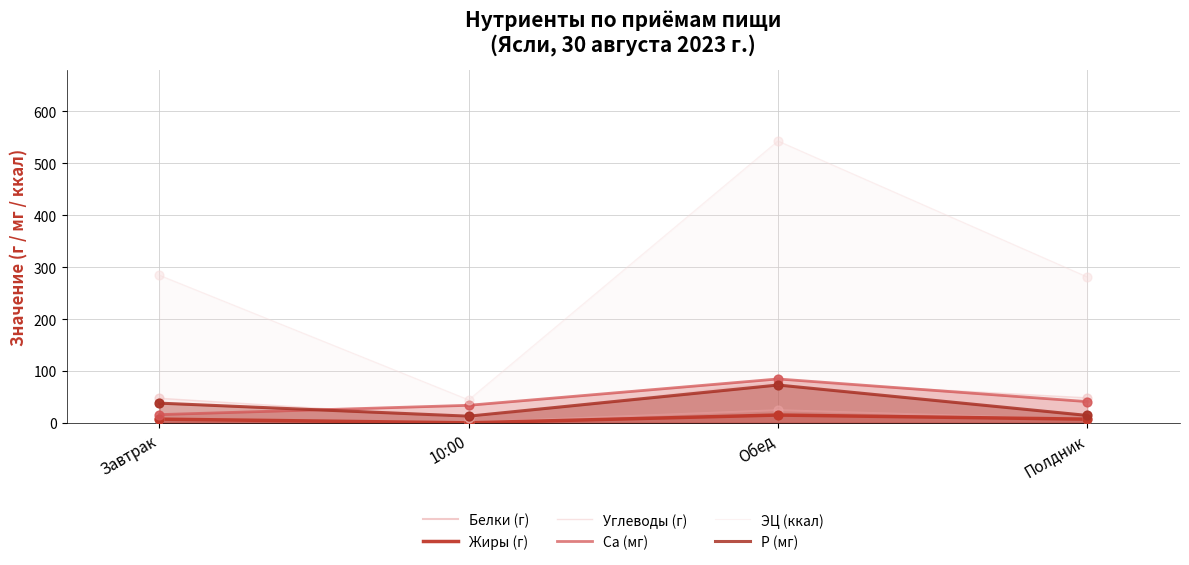

Which series has the largest Y range (max minus min)?

ЭЦ (ккал)